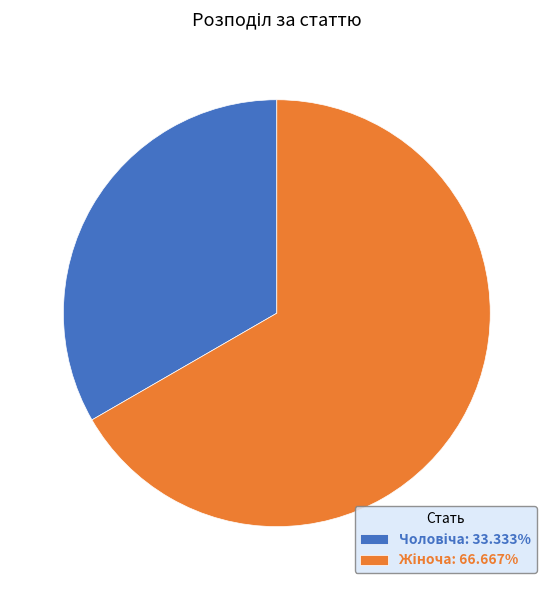

How much of the chart is everything except Жіноча?

33.3%